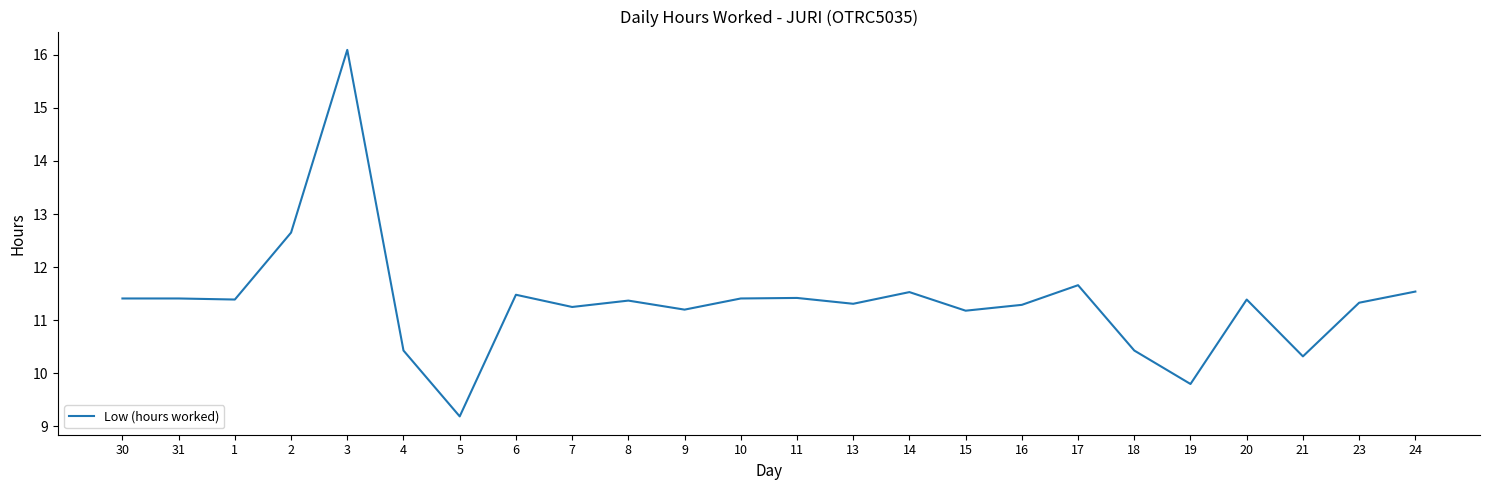

The value at 21 is 14.1. True or false?

False